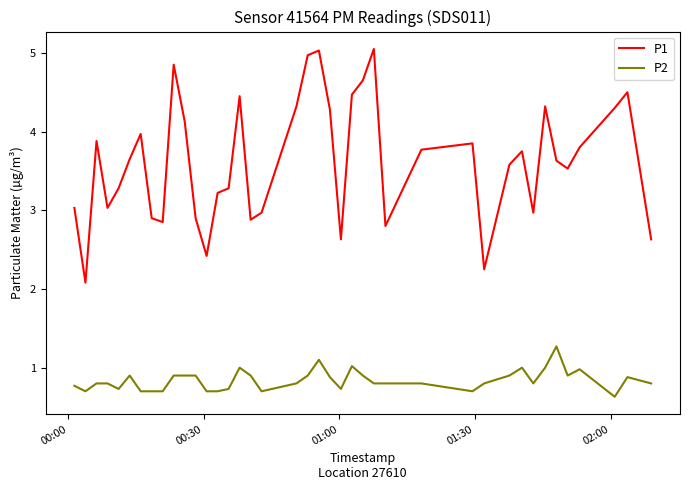

True or false: P1 and P2 intersect in this chart.

False